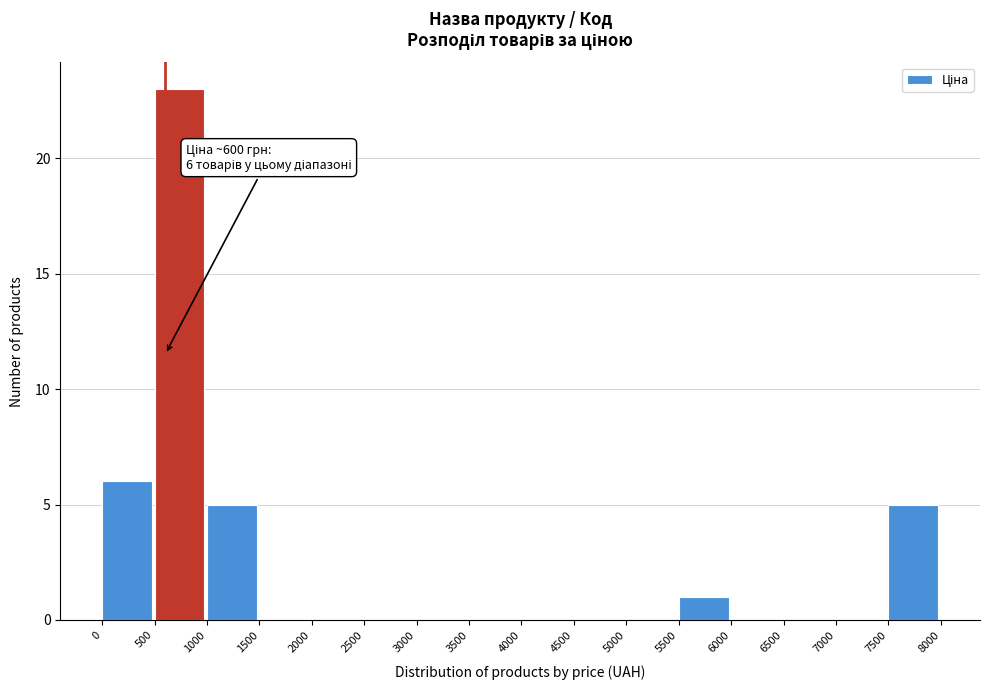

Which range on the x-axis has the tallest bar?

500 to 1000